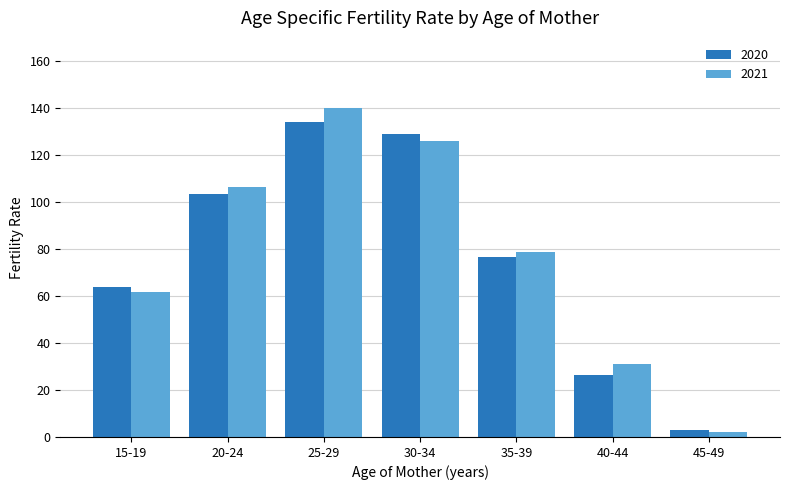

Is it true that 2021 equals 61.1 at 30-34?

False